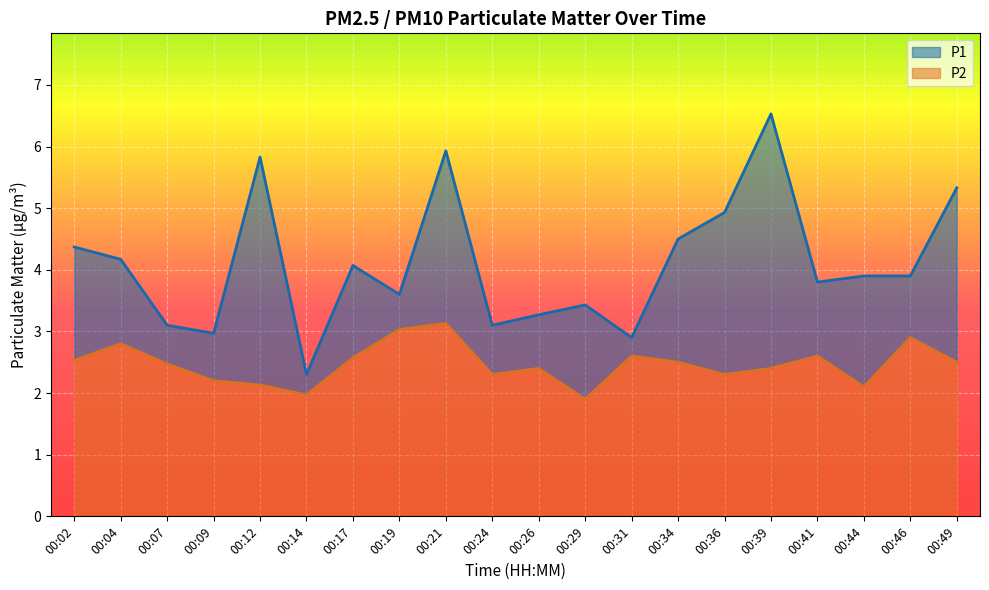

True or false: P2 and P1 cross at least once.

False